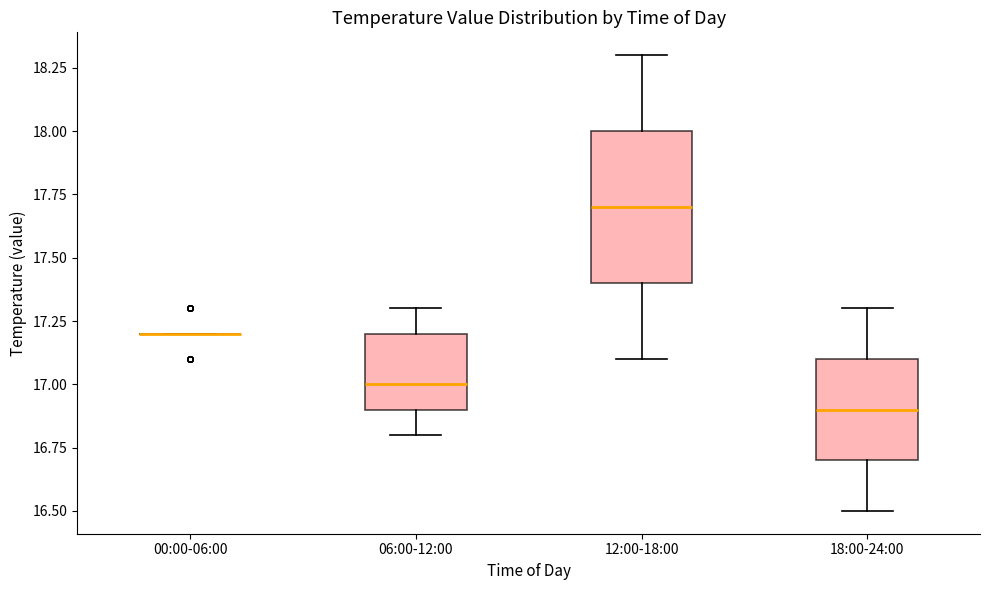

Where does the upper whisker of the box for 18:00-24:00 end on the y-axis? The values are not printed on the chart, so give them approximately, as read against the axis.

17.3